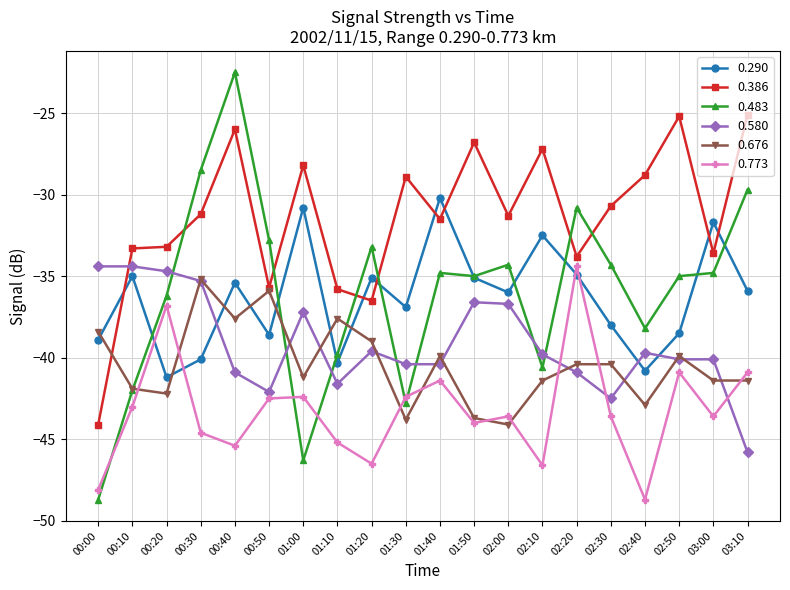

At 03:00, list the series in order from smallest to largest.

0.773, 0.676, 0.580, 0.483, 0.386, 0.290